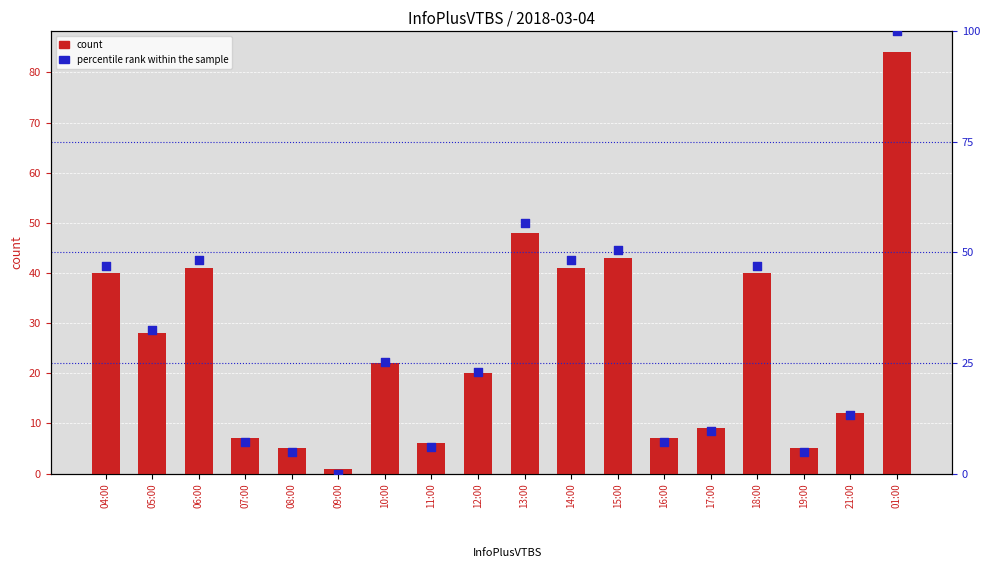

Which series has the largest total across all categories?

percentile rank within the sample